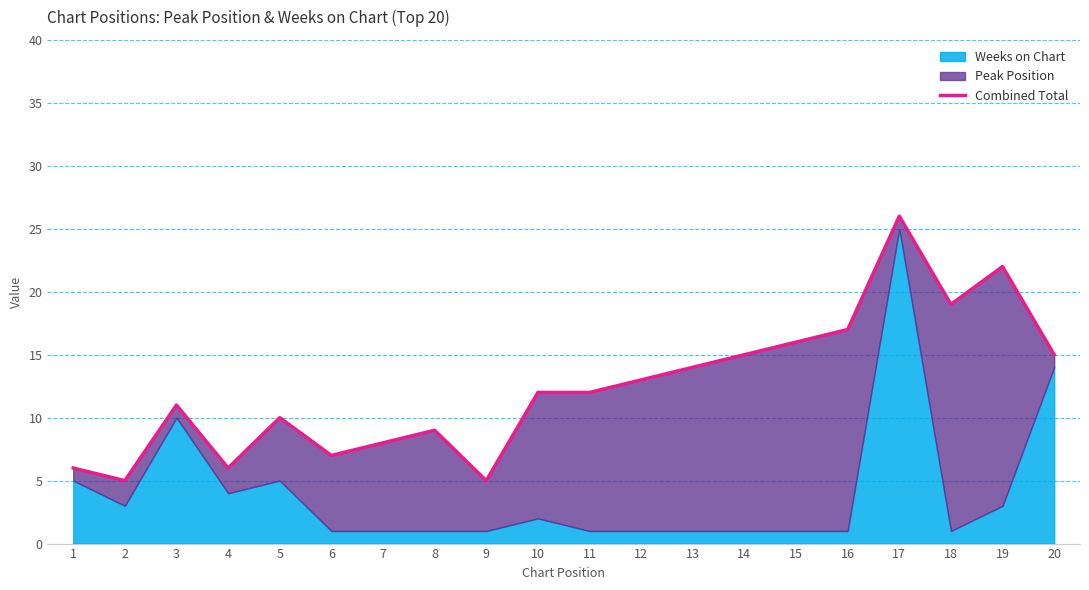

Which label corresponds to the smallest value in the chart?

2